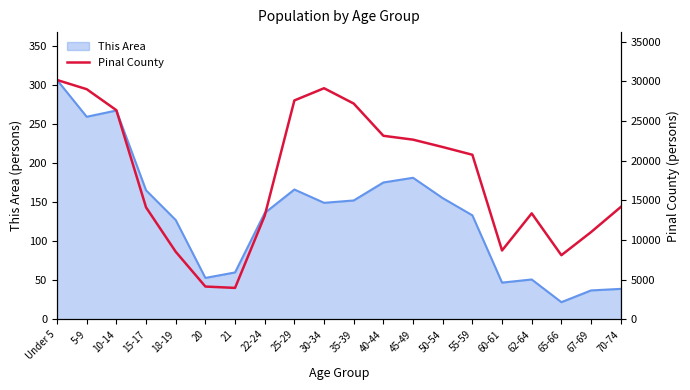

What is the maximum value shown in the chart?

30182